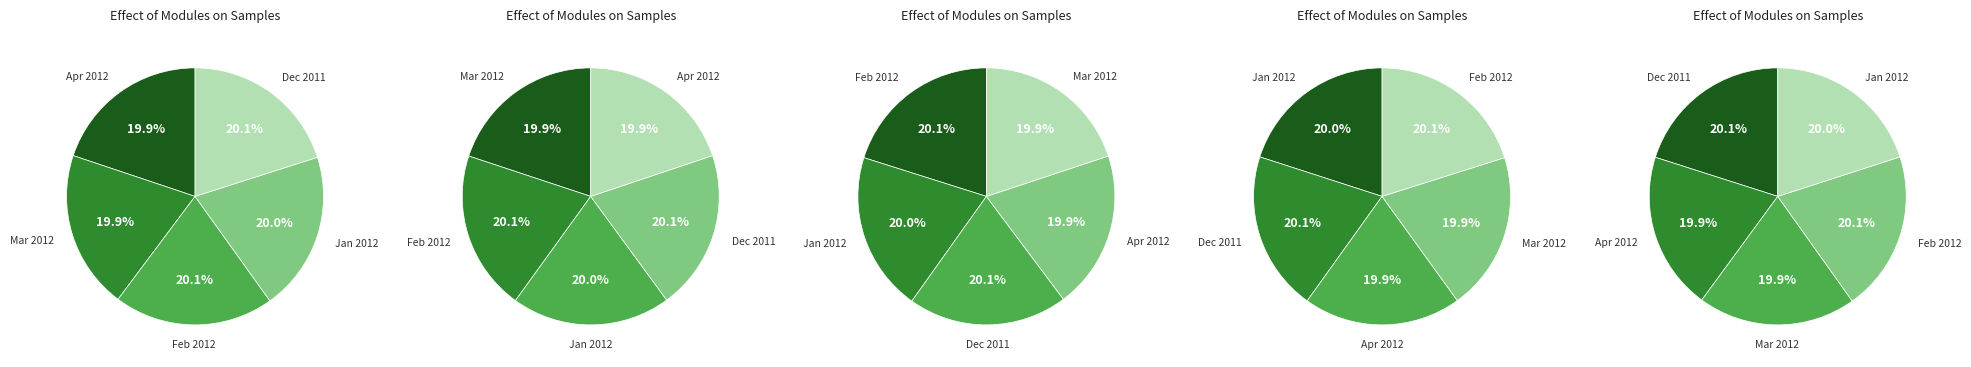

Is there any slice that represents more than half of the pie?

No